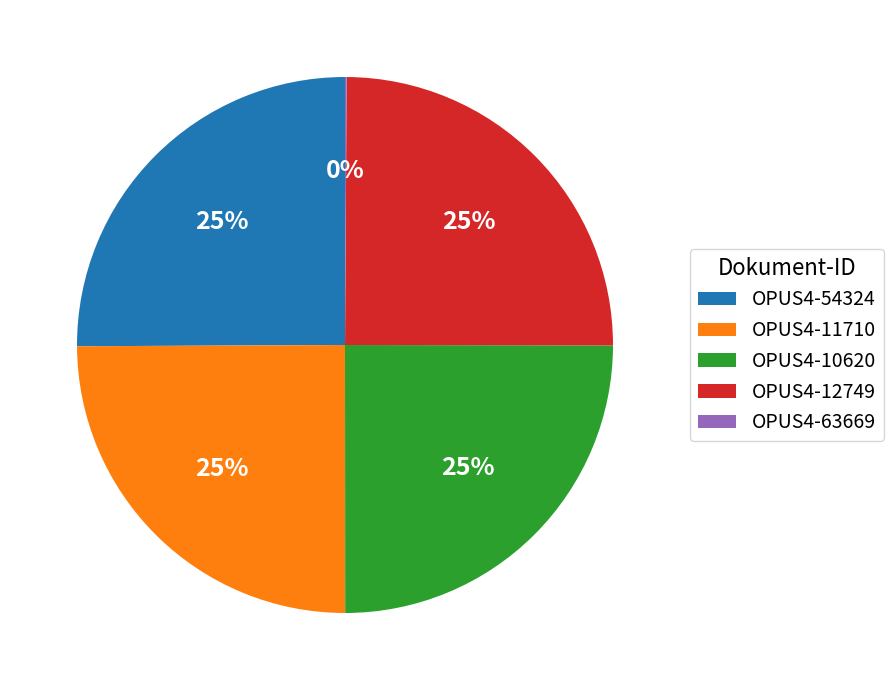

What is the ratio of the value at OPUS4-10620 to the value at OPUS4-54324?

1.0